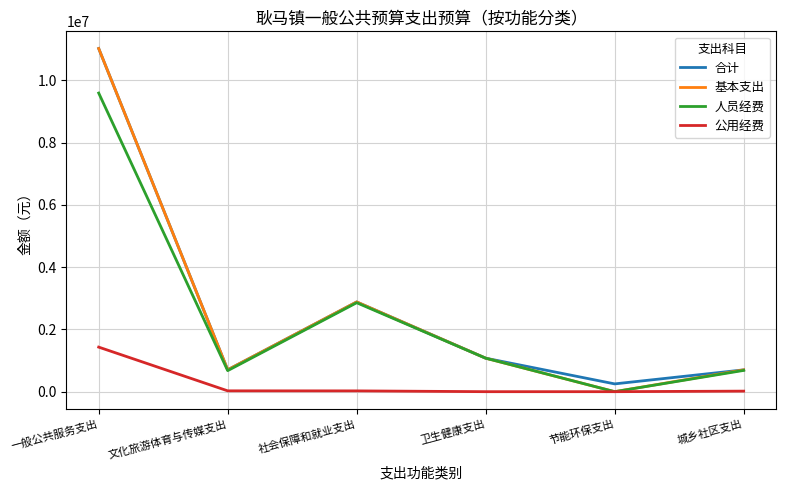

What is the difference between the highest and lowest values at 卫生健康支出?

1075624.7